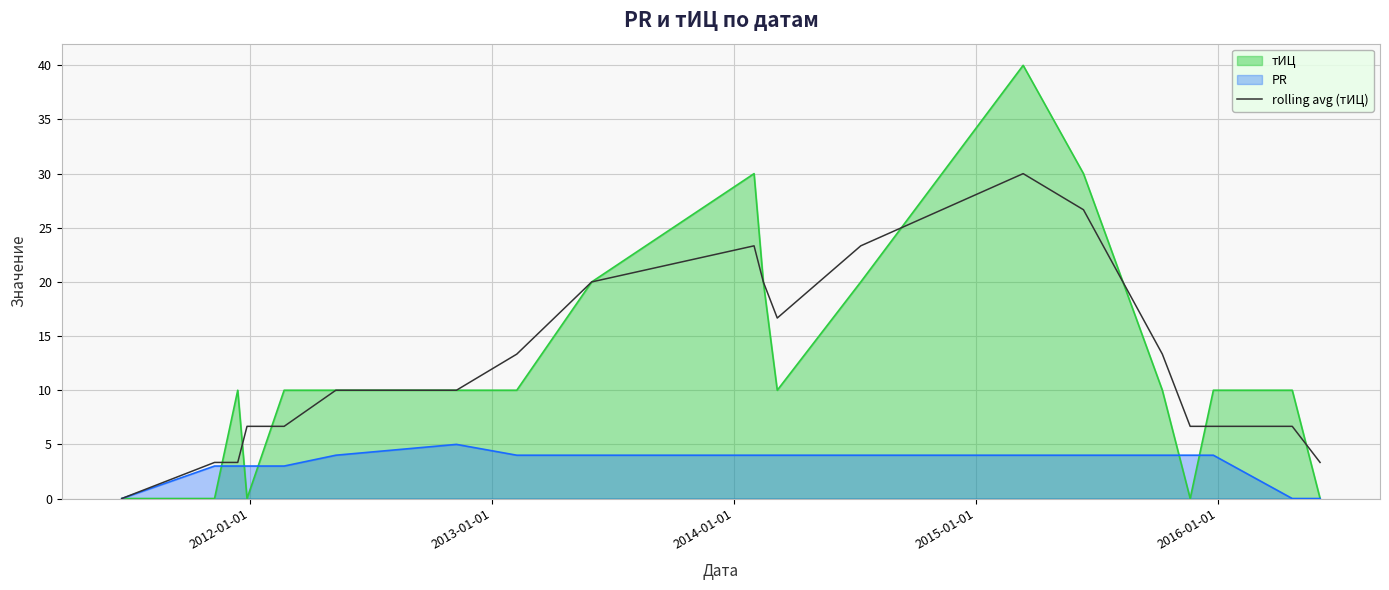

Which series has the largest range (max minus min)?

тИЦ